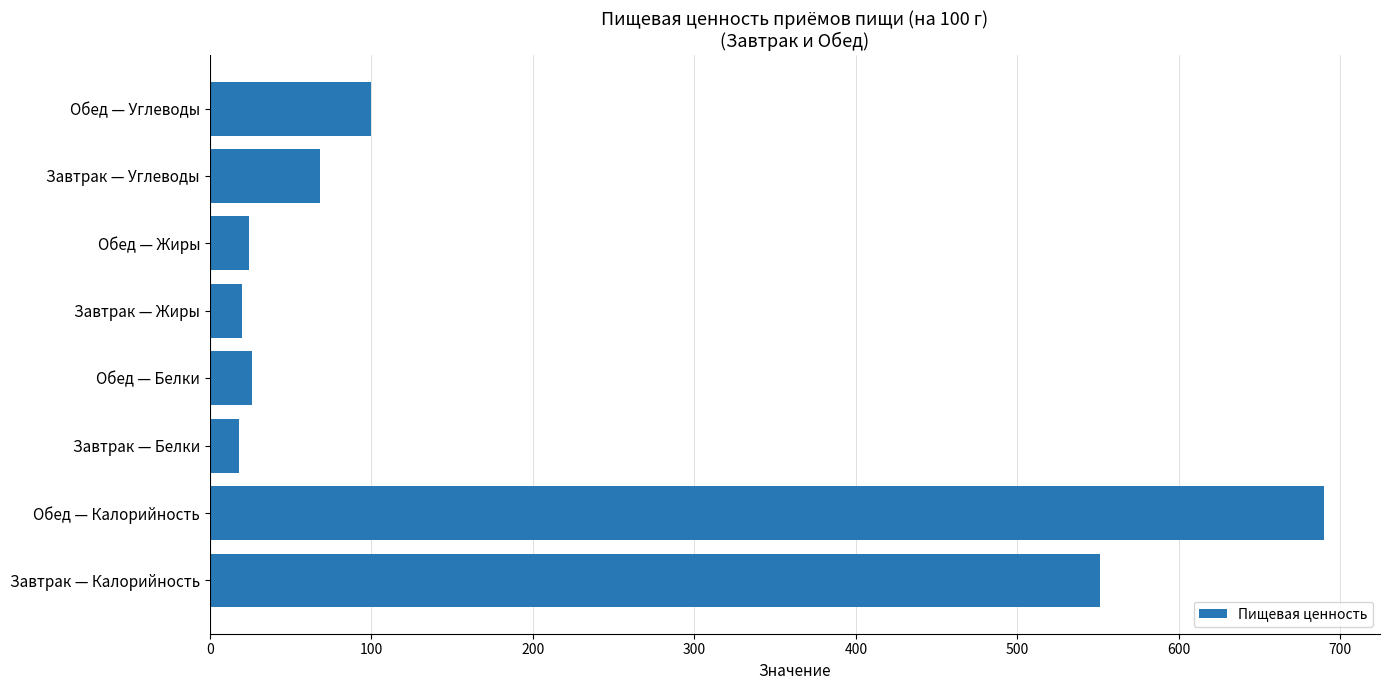

Is it true that the value at Обед — Углеводы is 36?

False